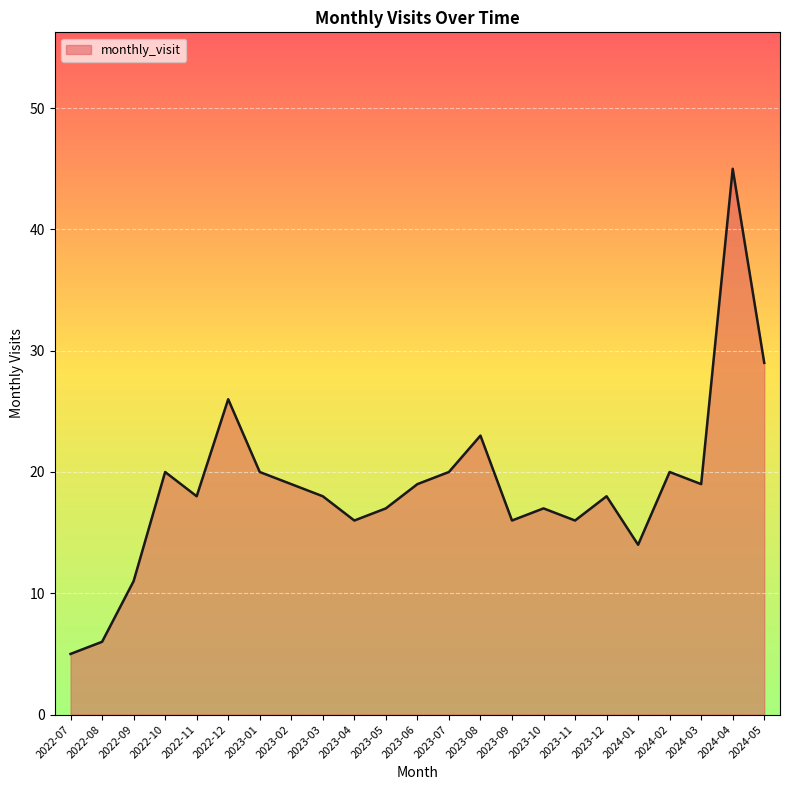

What position from the right is 2022-12?

18